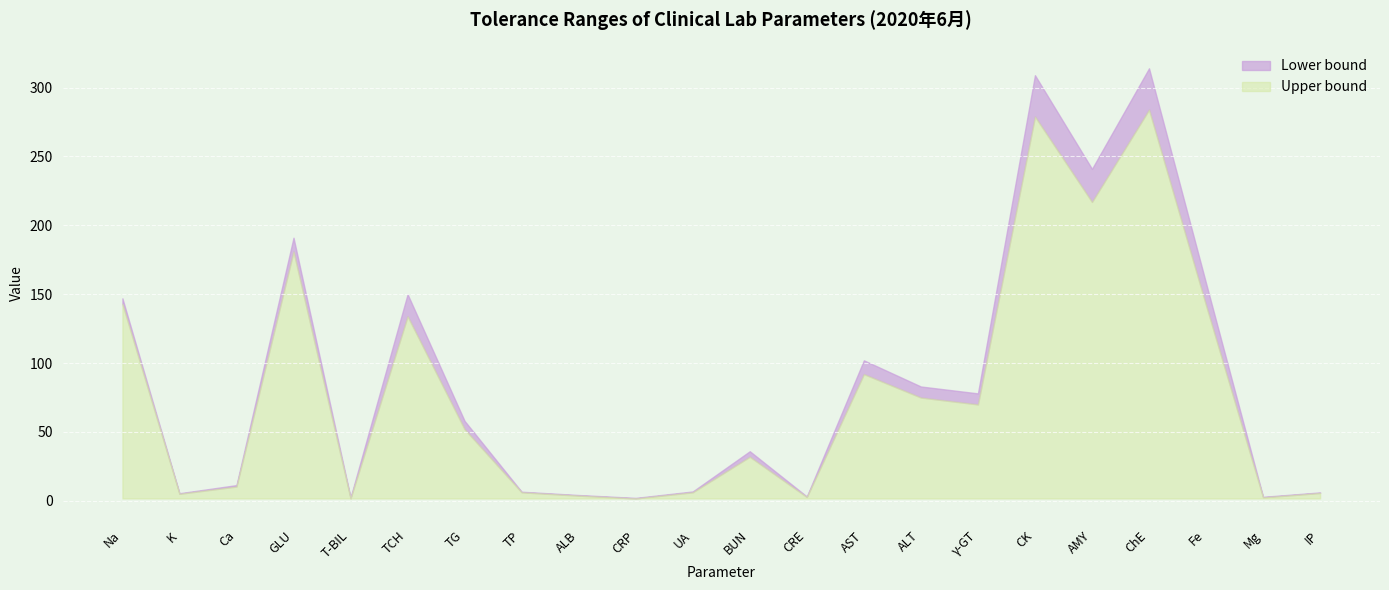

At which label does Upper bound reach its minimum?

CRP